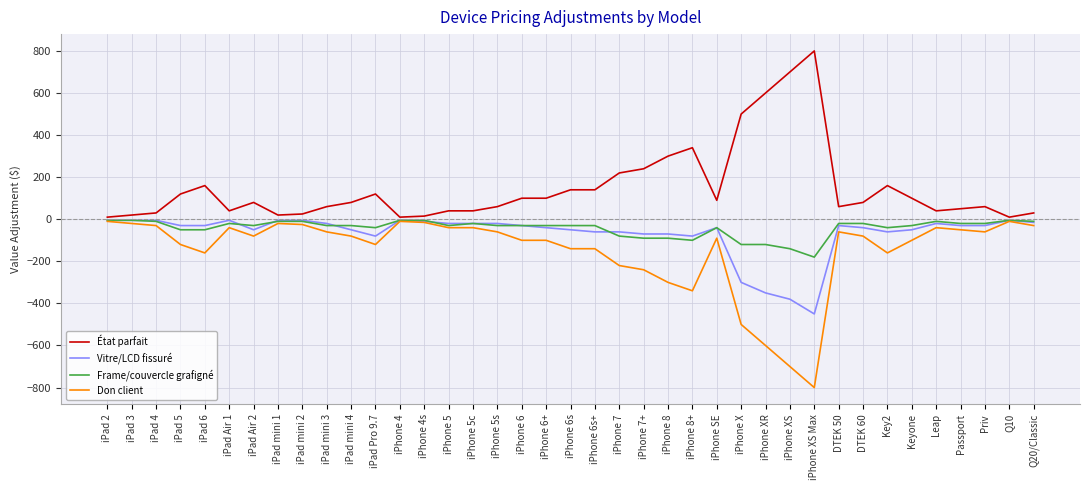

What position from the left is iPad 2?

1